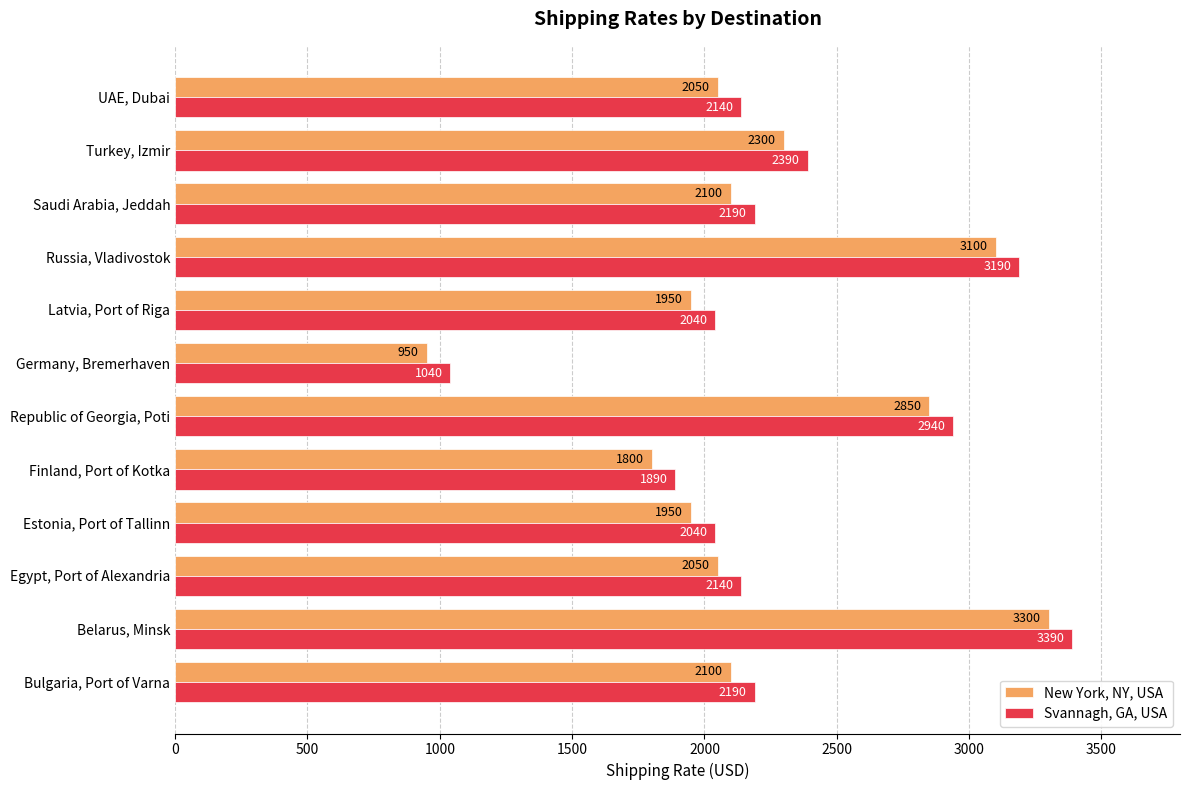

What is the difference between the maximum and minimum values in the Svannagh, GA, USA series?

2350